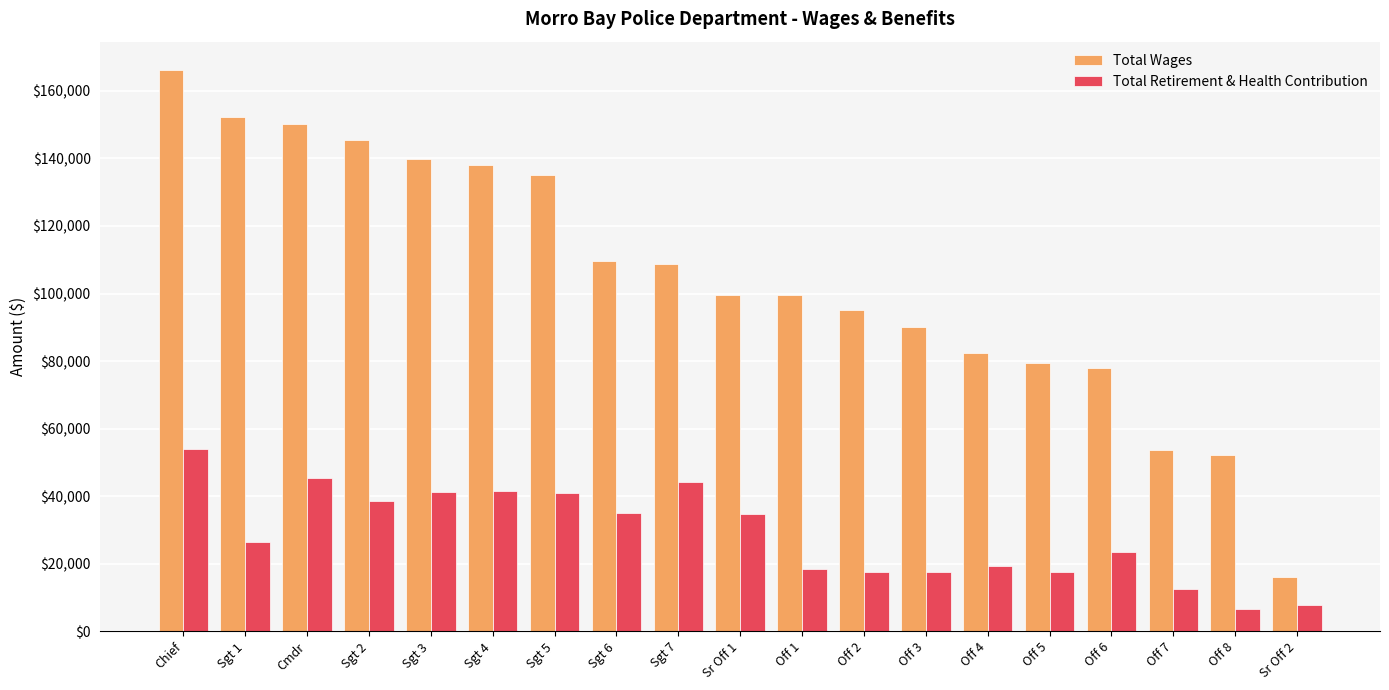

What is the lowest value of the Total Wages series?

15943